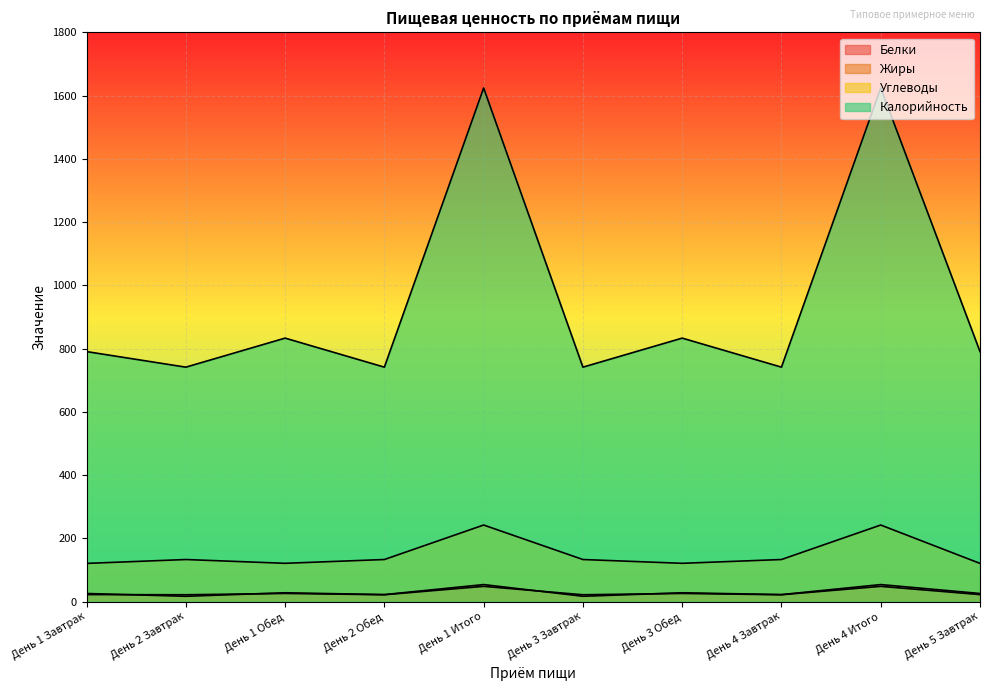

At which label is Белки closest to 35?

День 1 Обед